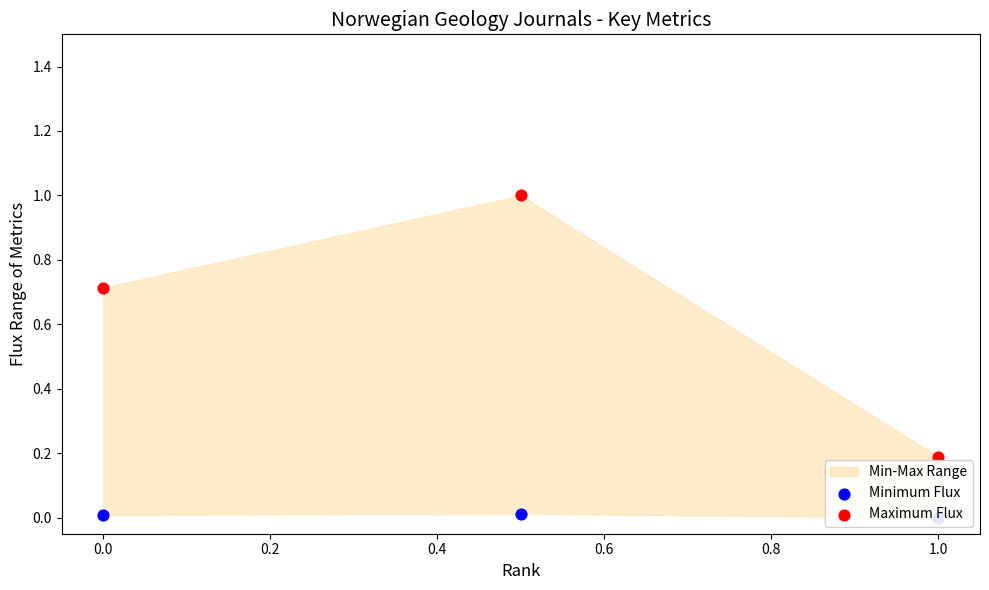

At how many categories does at least one series exceed 0?

3